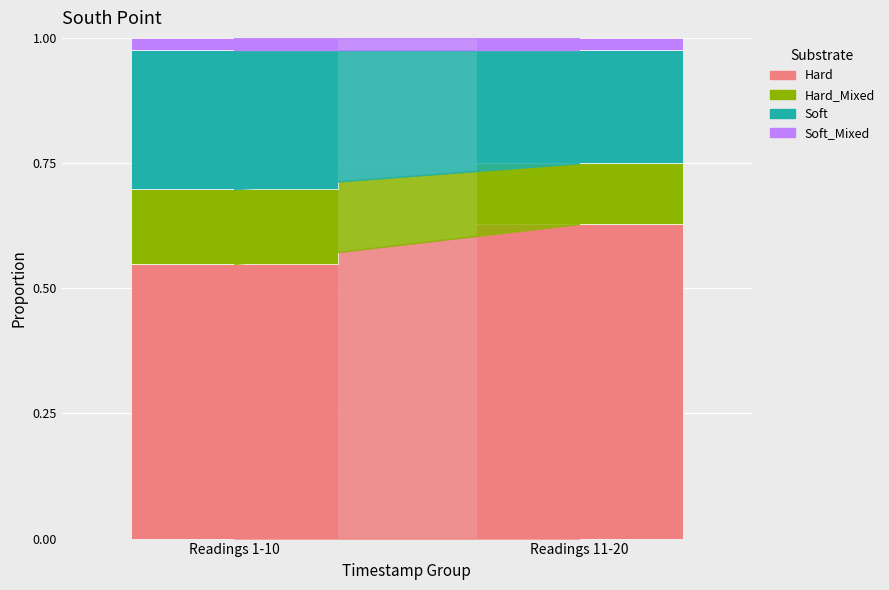

Where is Hard nearest to the value 0?

Readings 1-10